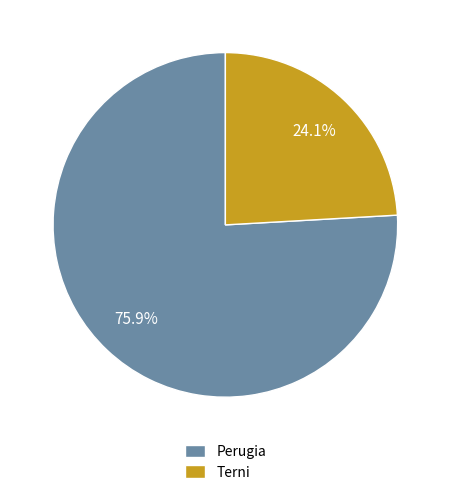

What percentage is NOT represented by Terni?

75.9%